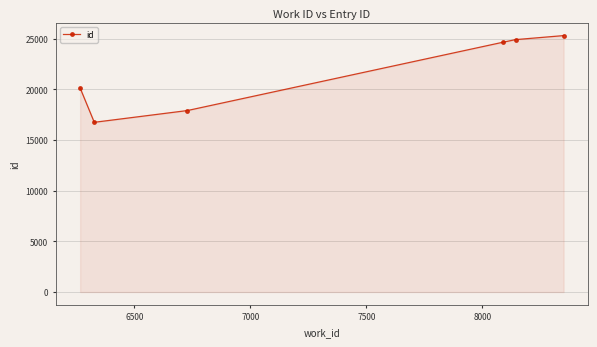

True or false: the data has more than 2 interior local peaks.

False